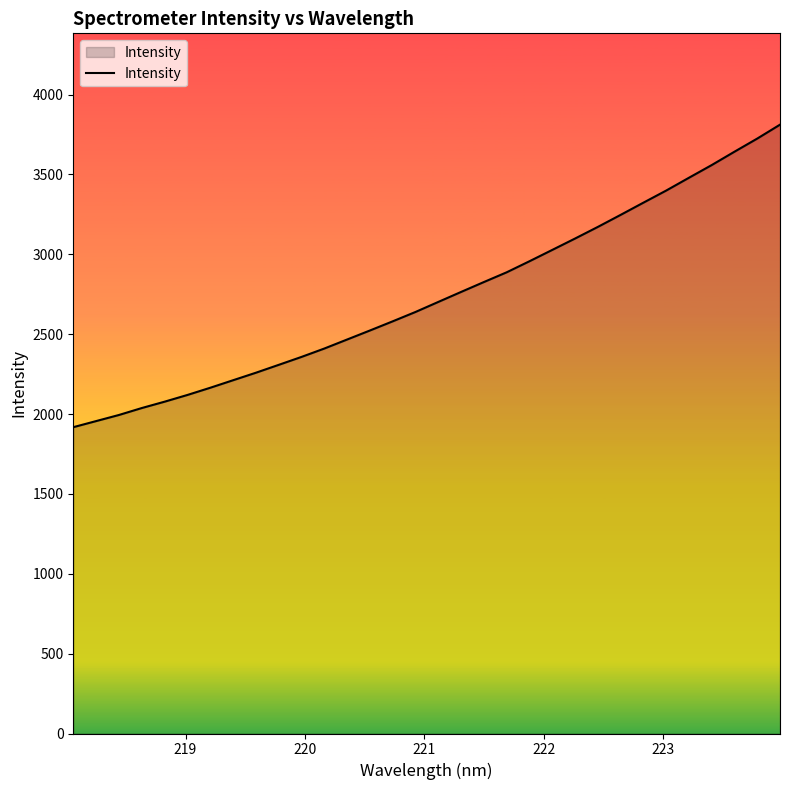

What is the smallest value displayed?

1917.9